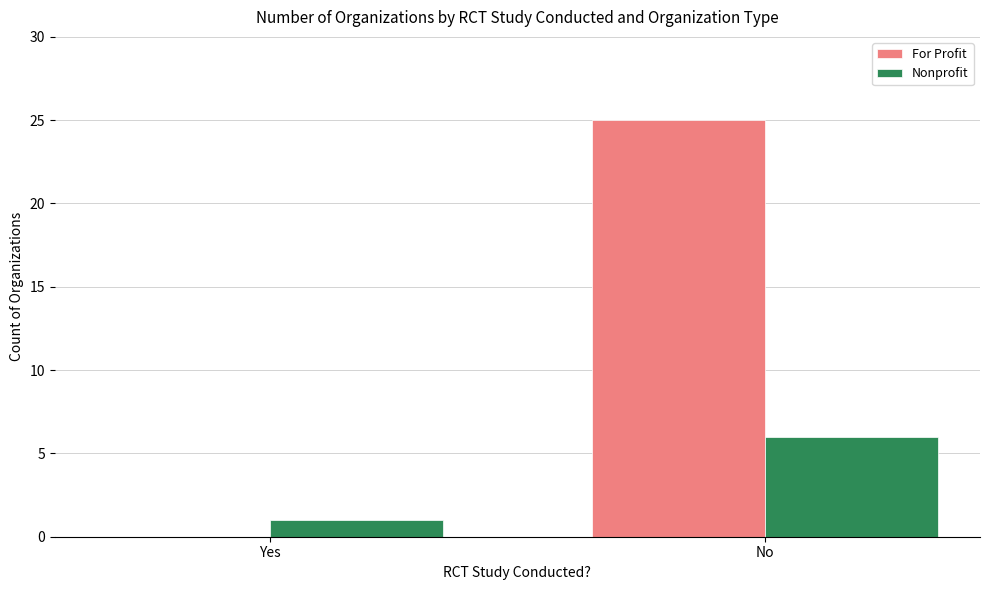

Reading left to right, list all the values displayed in this chart.

For Profit: Yes=0	No=25
Nonprofit: Yes=1	No=6